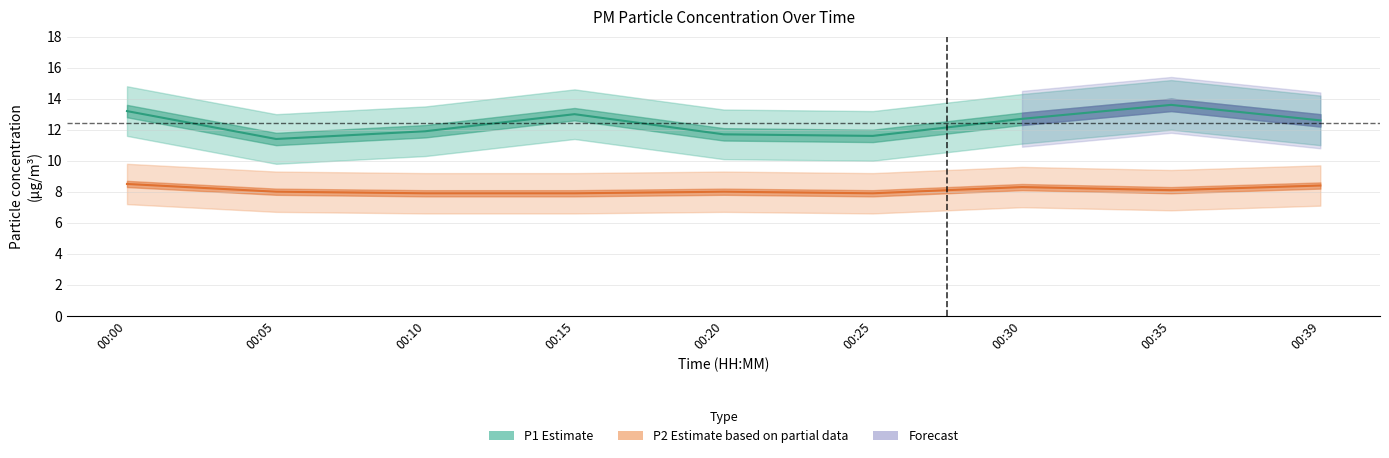

True or false: P1 (PM10) and P2 (PM2.5) intersect in this chart.

False